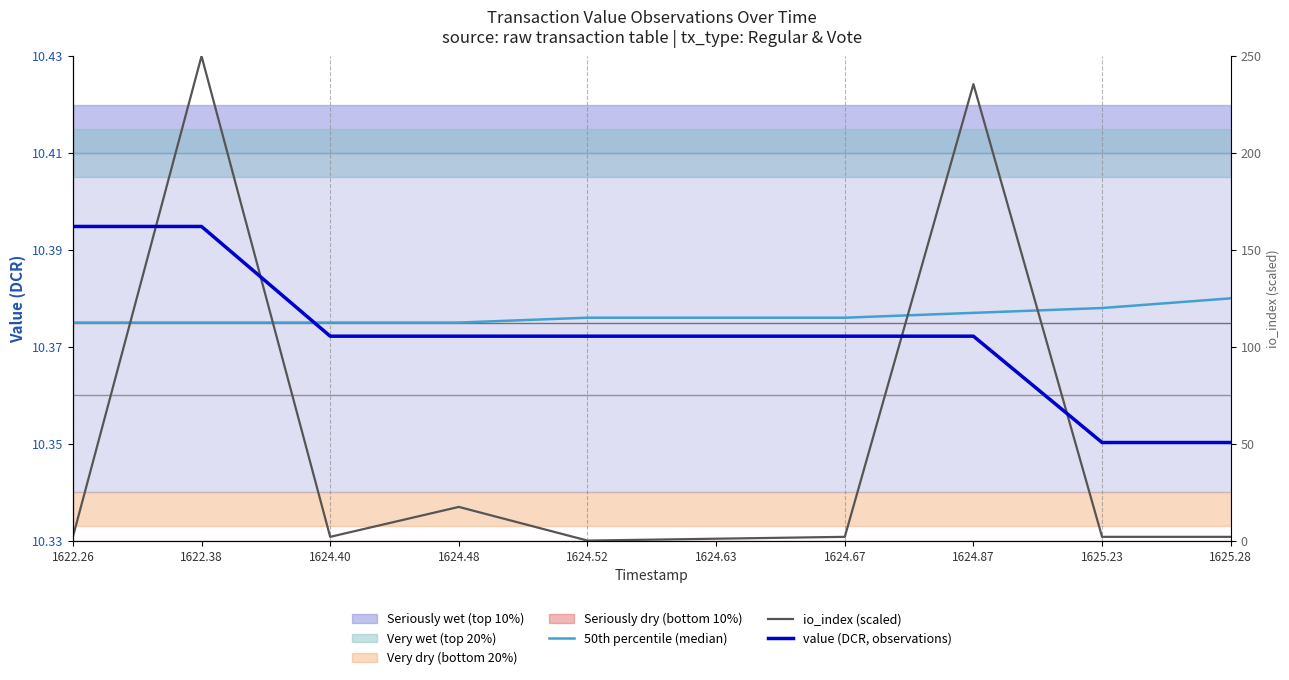

How many lines are shown in the chart?

3